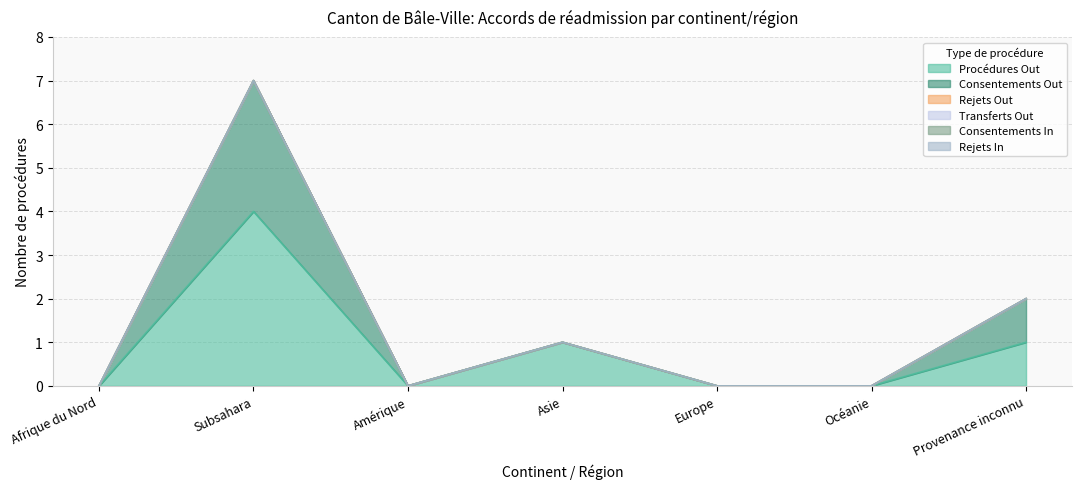

Does the chart have visible grid lines?

Yes